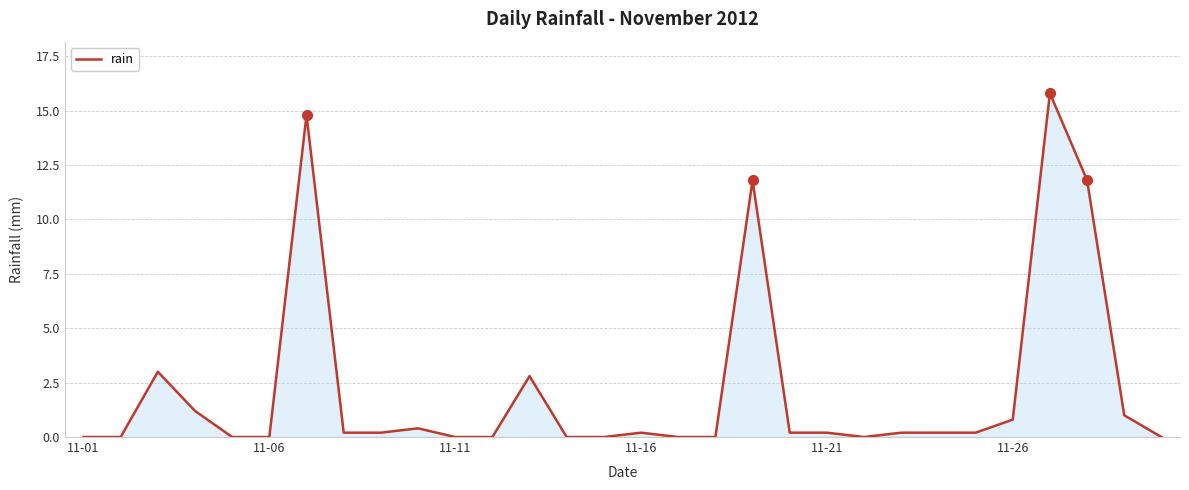

Does the chart display data point markers on the line(s)?

No